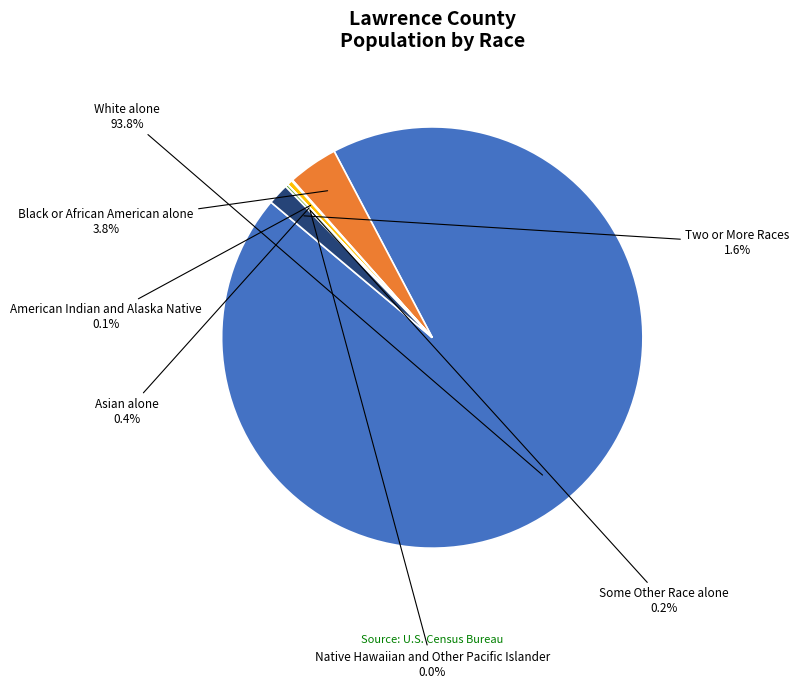

True or false: Black or African American alone accounts for 4% of the total.

True